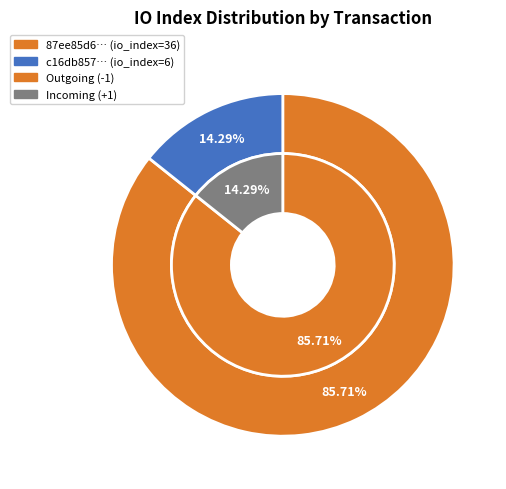

What is the smallest slice in the pie chart?

1